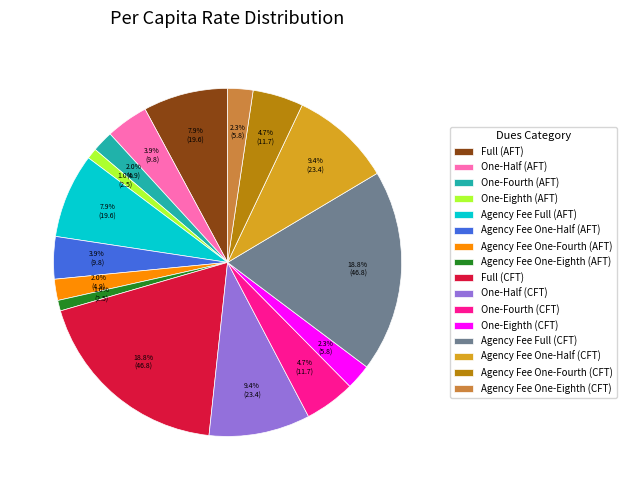

To the nearest percent, what is the average slice percentage?

6%